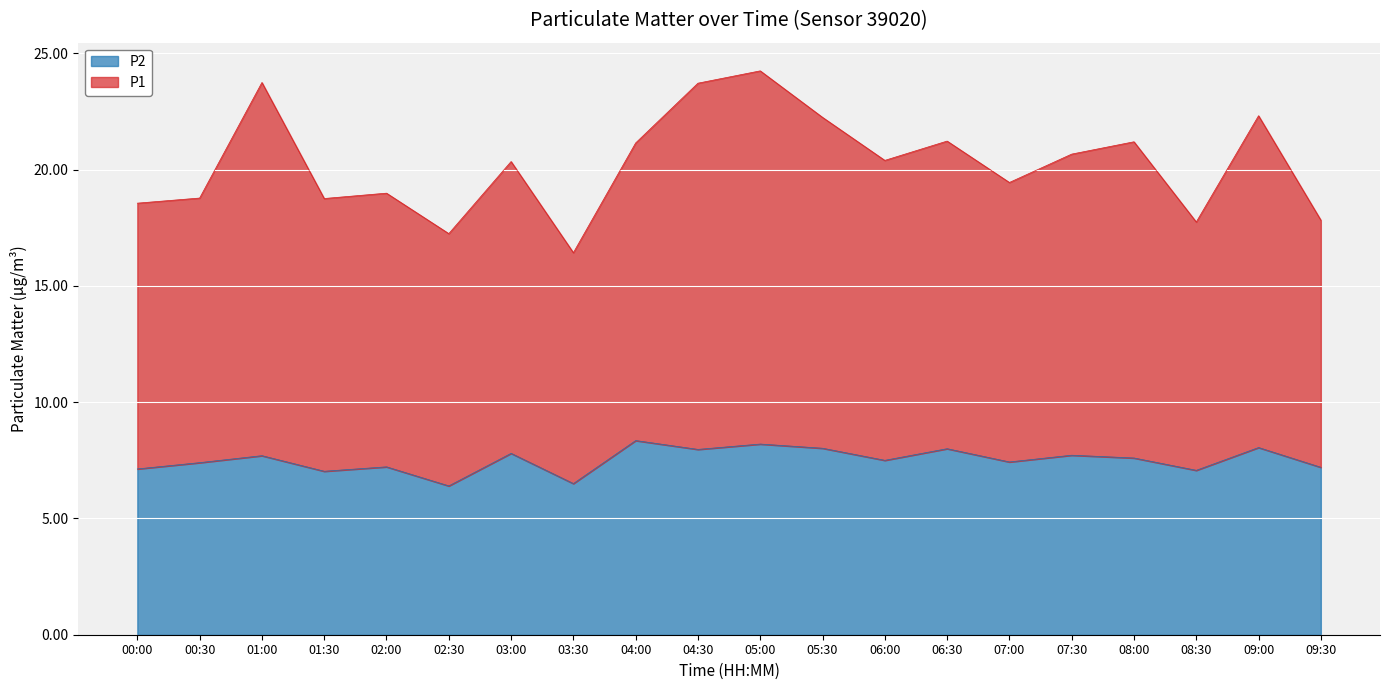

Between 08:30 and 09:00, which series saw the biggest shift?

P1